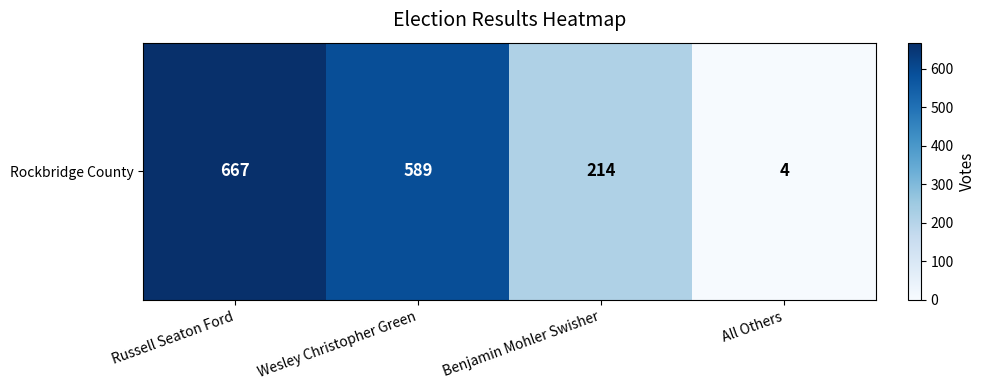

What is the difference between the maximum and minimum values?

663